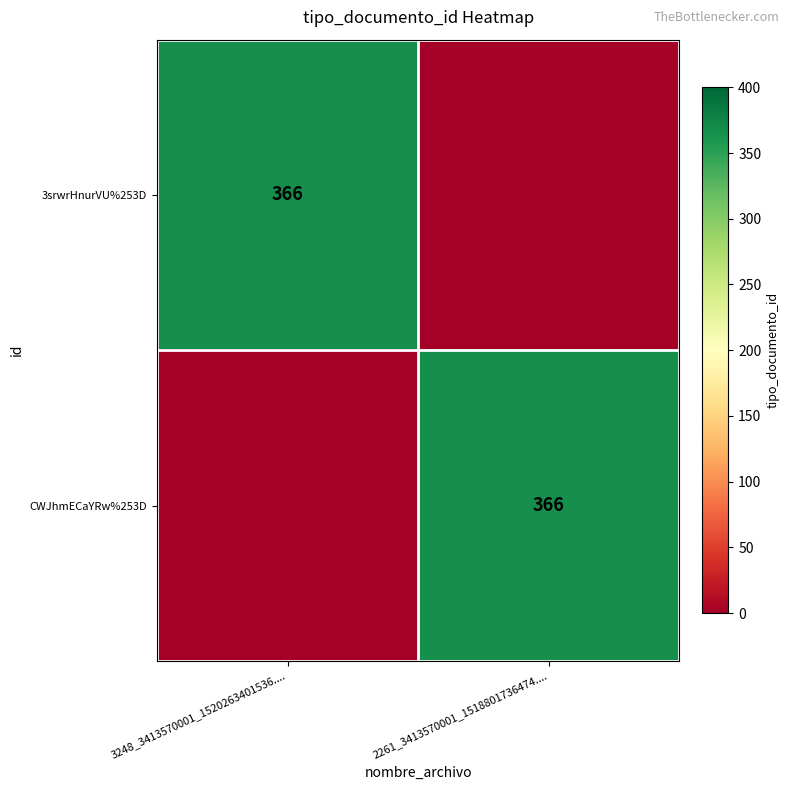

Is it true that 3srwrHnurVU%253D equals 366 at 3248_3413570001_1520263401536....?

True